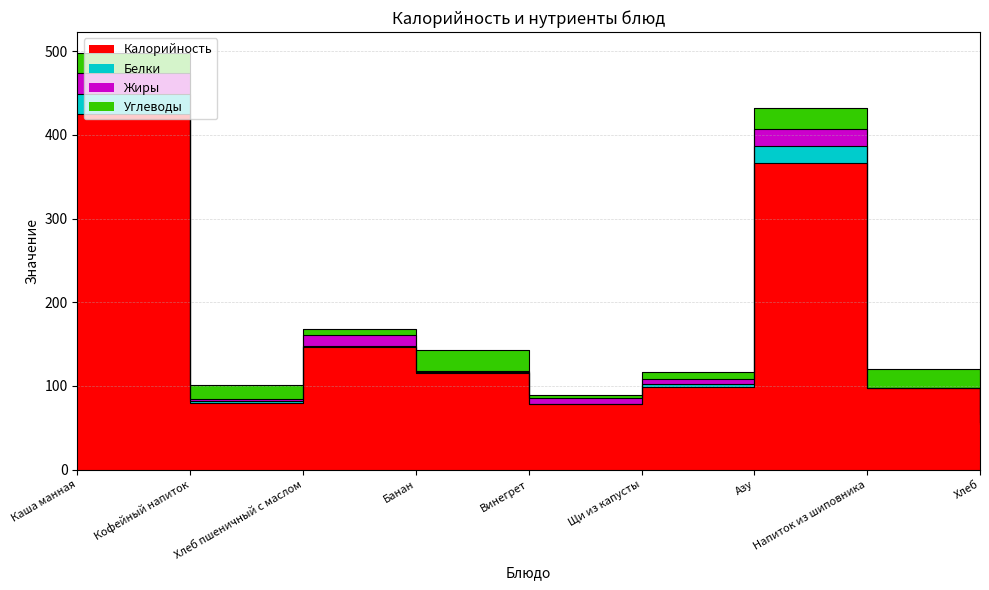

What value does the Углеводы series have at Хлеб пшеничный с маслом?

7.5